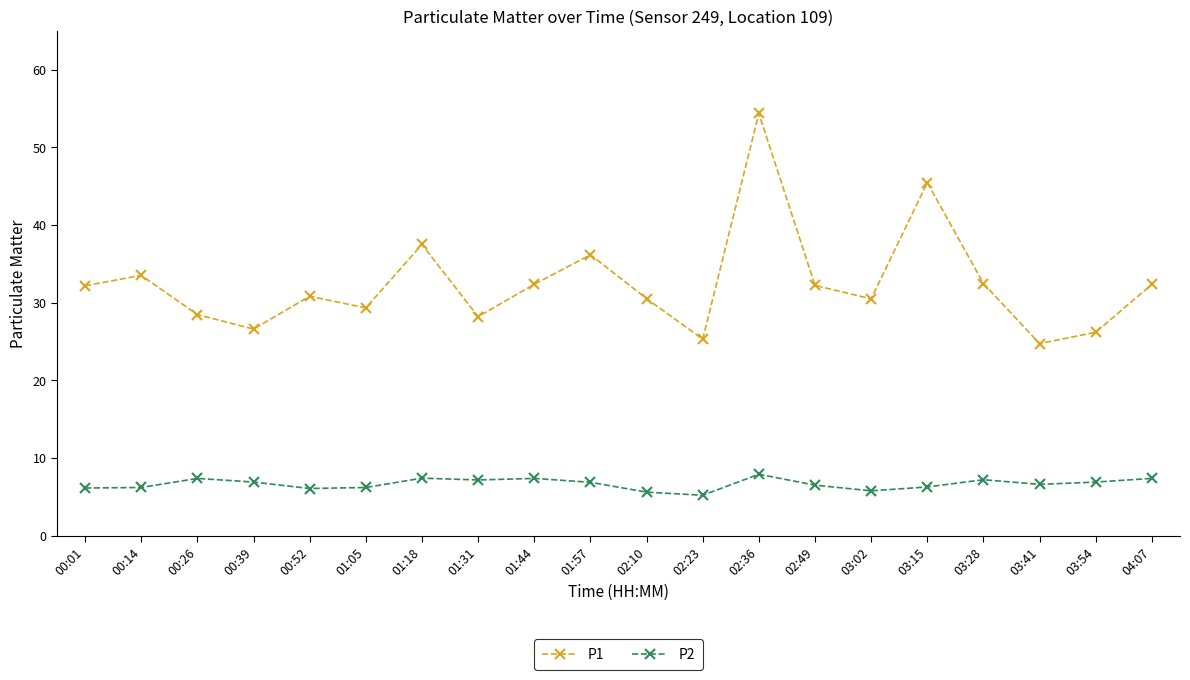

True or false: P1 and P2 intersect in this chart.

False